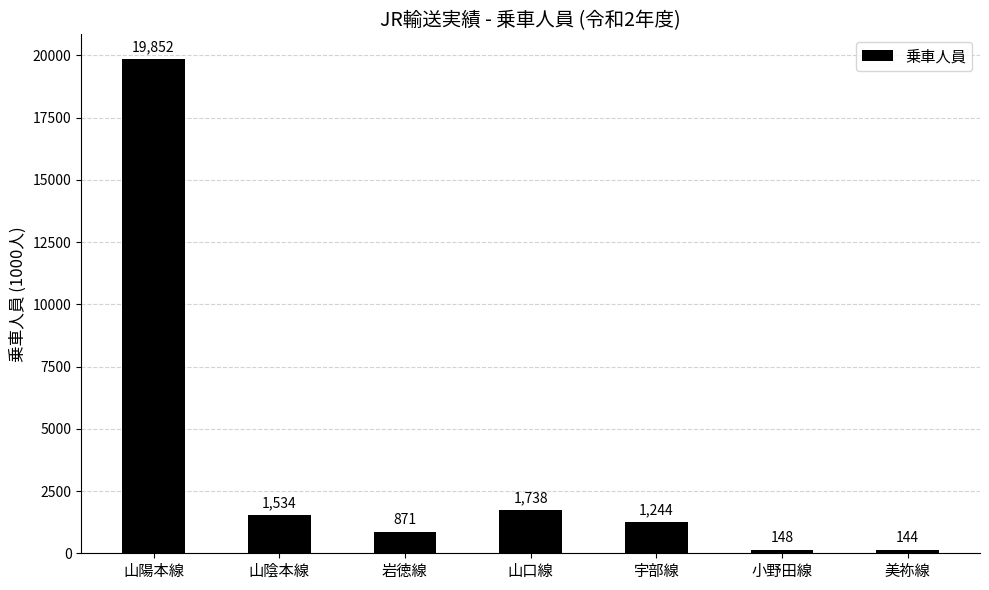

Reading left to right, list all the values displayed in this chart.

山陽本線=19852	山陰本線=1534	岩徳線=871	山口線=1738	宇部線=1244	小野田線=148	美祢線=144